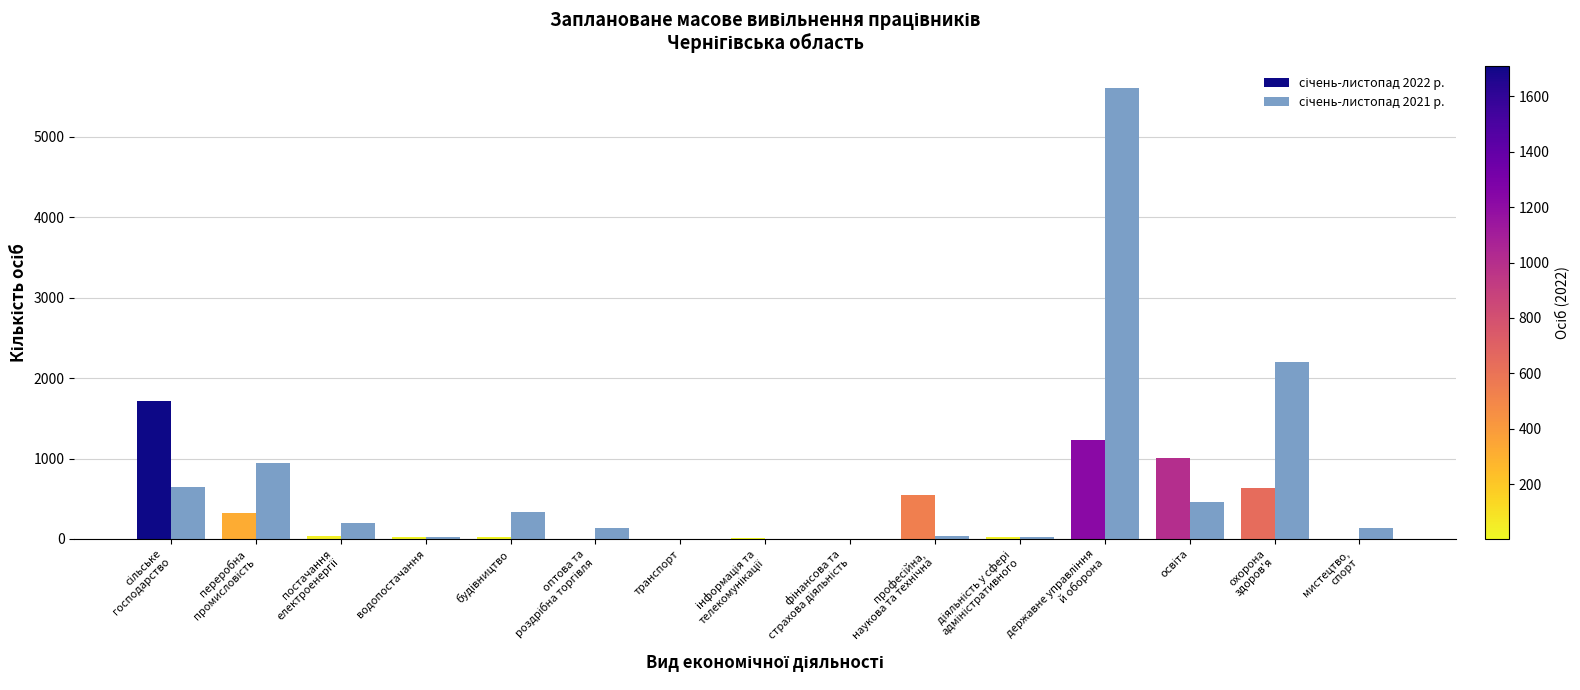

What is the maximum value shown in the chart?

5605